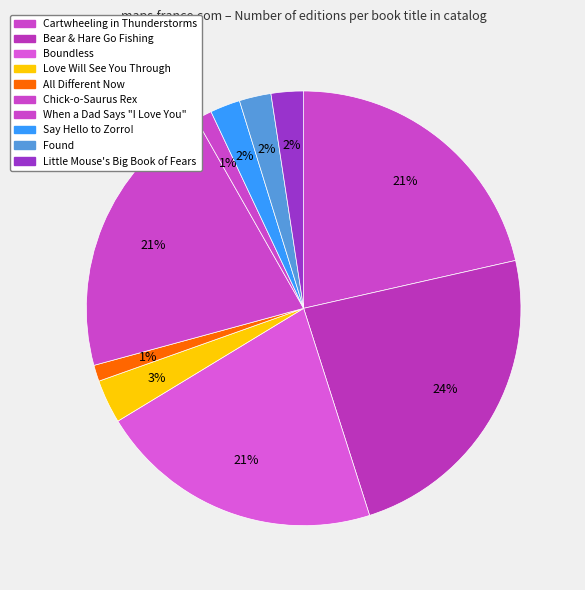

Rank the categories by value from lowest to highest.

All Different Now, When a Dad Says "I Love You", Say Hello to Zorro!, Found, Little Mouse's Big Book of Fears, Love Will See You Through, Chick-o-Saurus Rex, Boundless, Cartwheeling in Thunderstorms, Bear & Hare Go Fishing